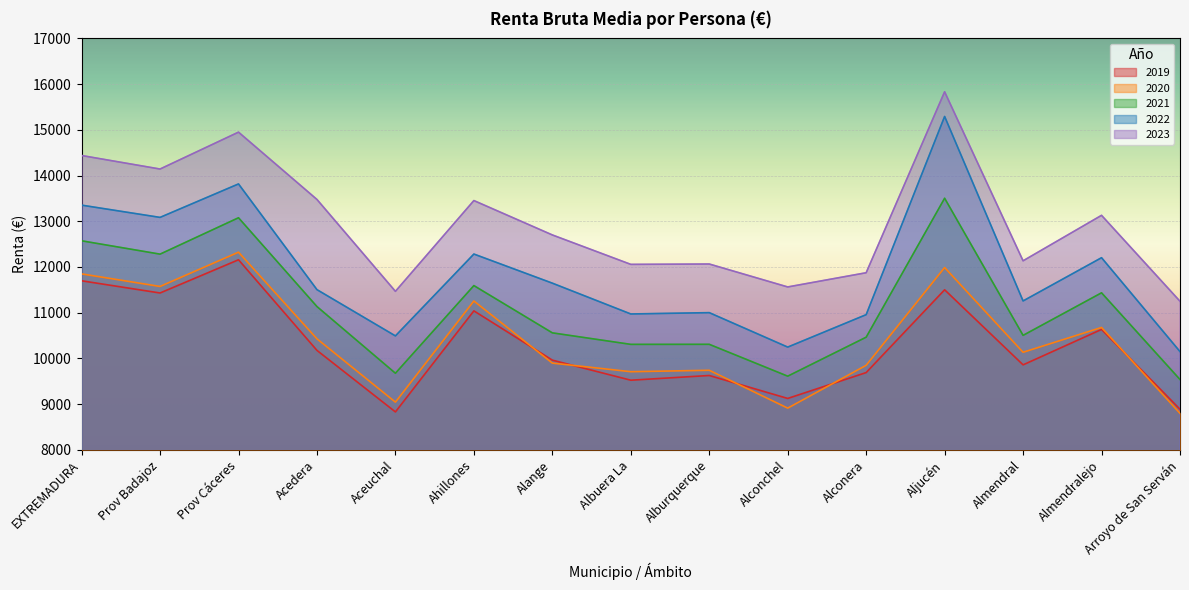

At which label is 2023 closest to 13540?

Acedera